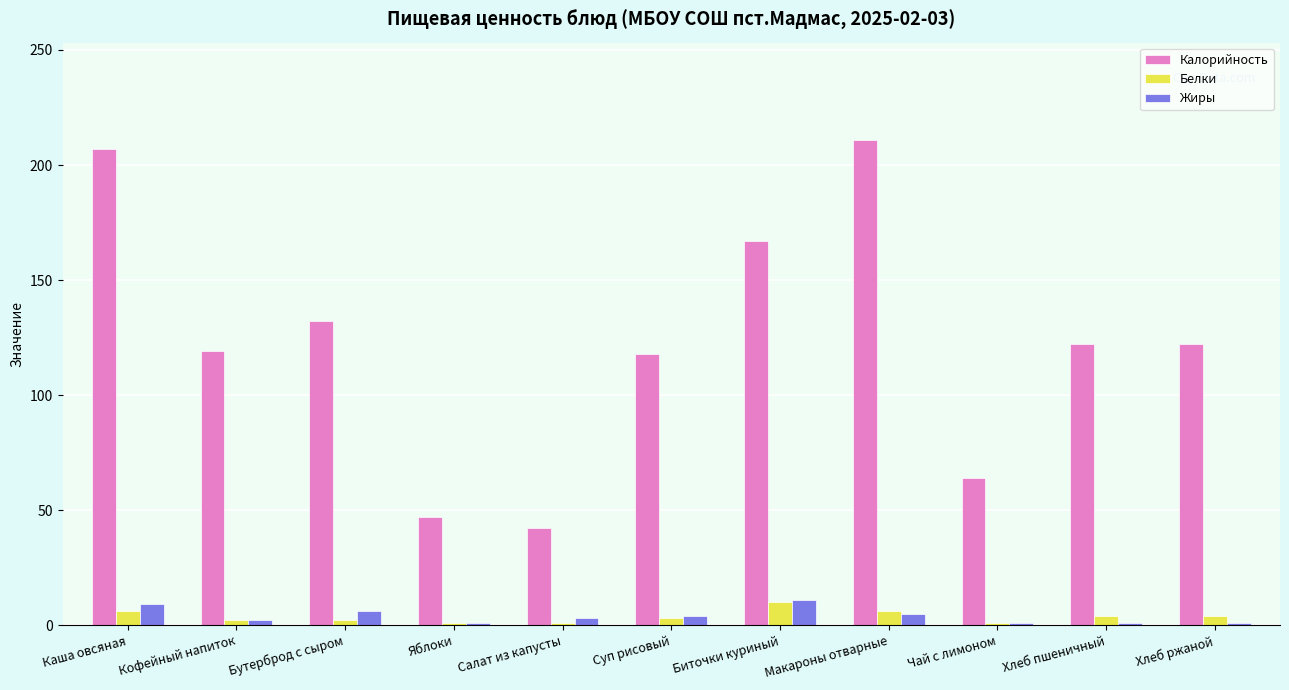

What is the spread (max minus min) of values at Суп рисовый?

115